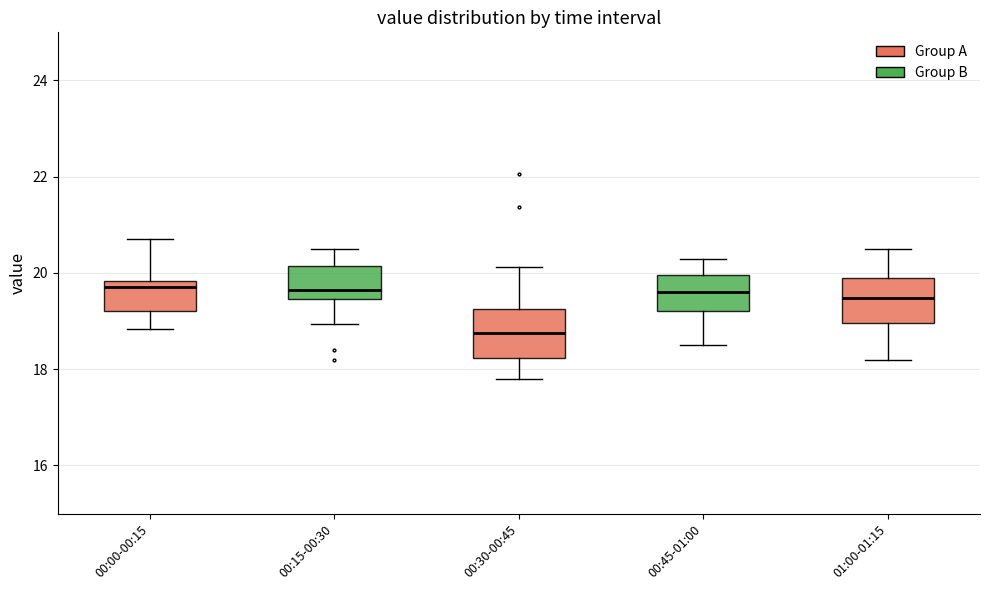

Reading left to right, transcribe this box plot: for each box, give where its median line is, the range the box spans, and where its two whiskers end, as read against the y-axis. The values are not printed on the chart, so give them approximately, as read against the axis.

00:00-00:15: median 19.8 (just below the box's upper edge), box 19.2 to 19.8, whiskers 18.8 to 20.8
00:15-00:30: median 19.6, box 19.4 to 20.2, whiskers 19.0 to 20.6
00:30-00:45: median 18.8, box 18.2 to 19.2, whiskers 17.8 to 20.2
00:45-01:00: median 19.6, box 19.2 to 20.0, whiskers 18.6 to 20.4
01:00-01:15: median 19.4, box 19.0 to 20.0, whiskers 18.2 to 20.6